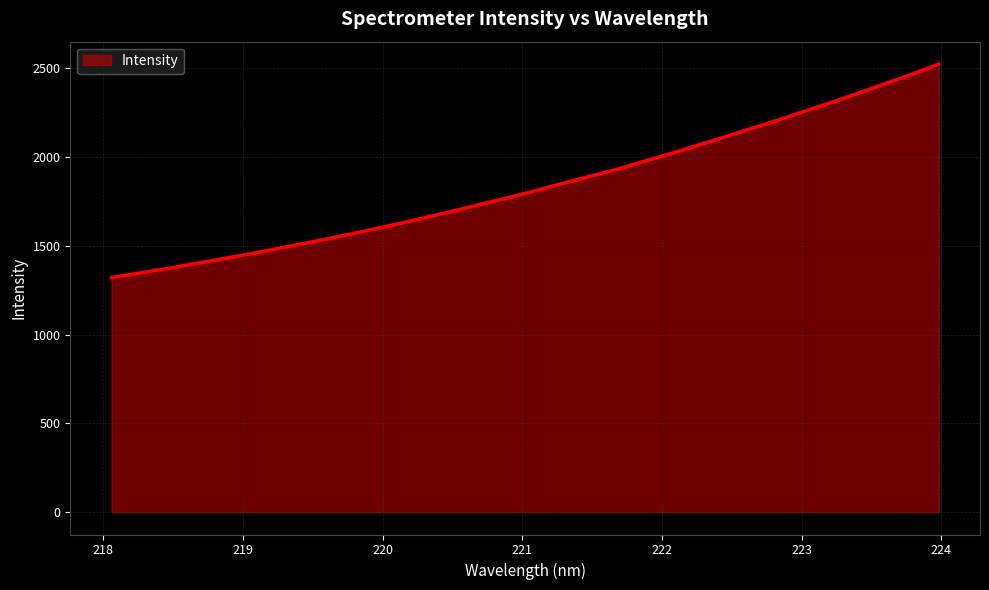

What is the difference between the maximum and minimum values?

1202.5